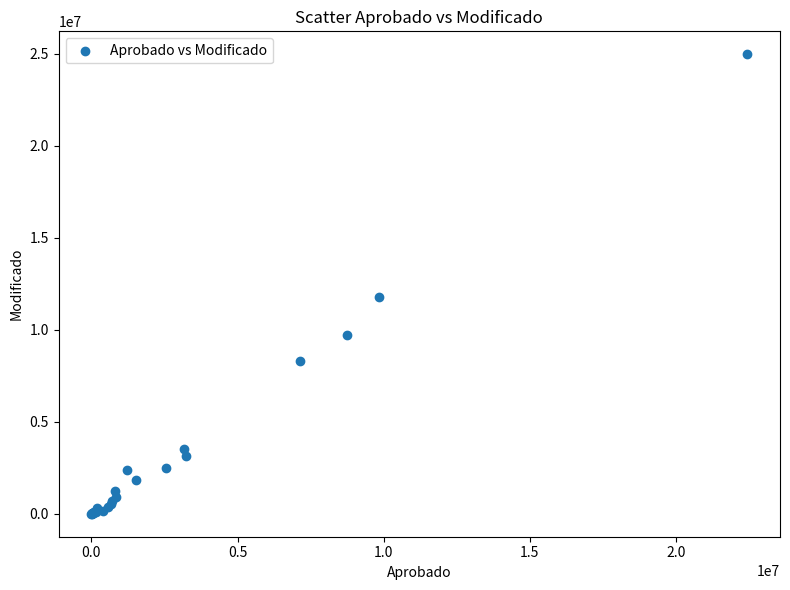

What Y value in the scatter plot is closest to 12487869?

11795150.7